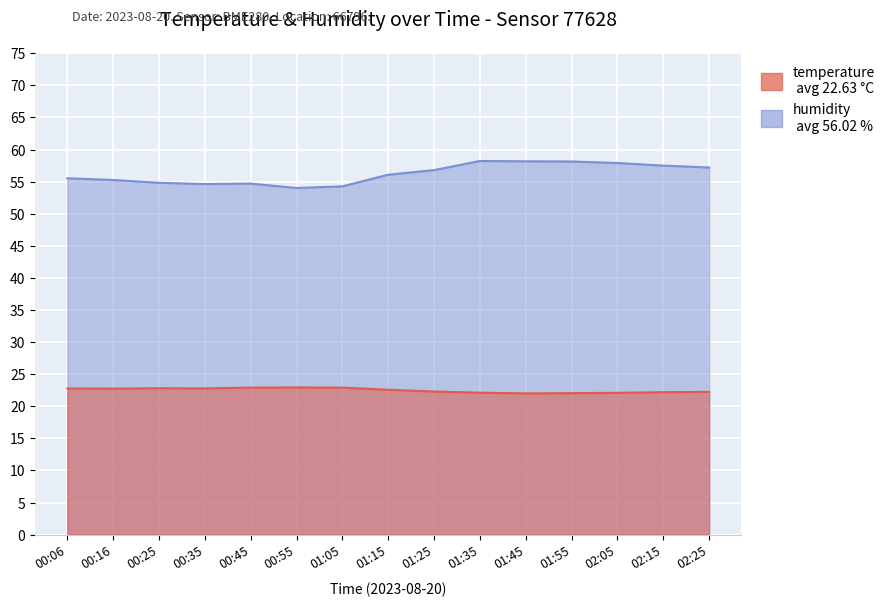

What is the label of the 11th point from the left?

01:45